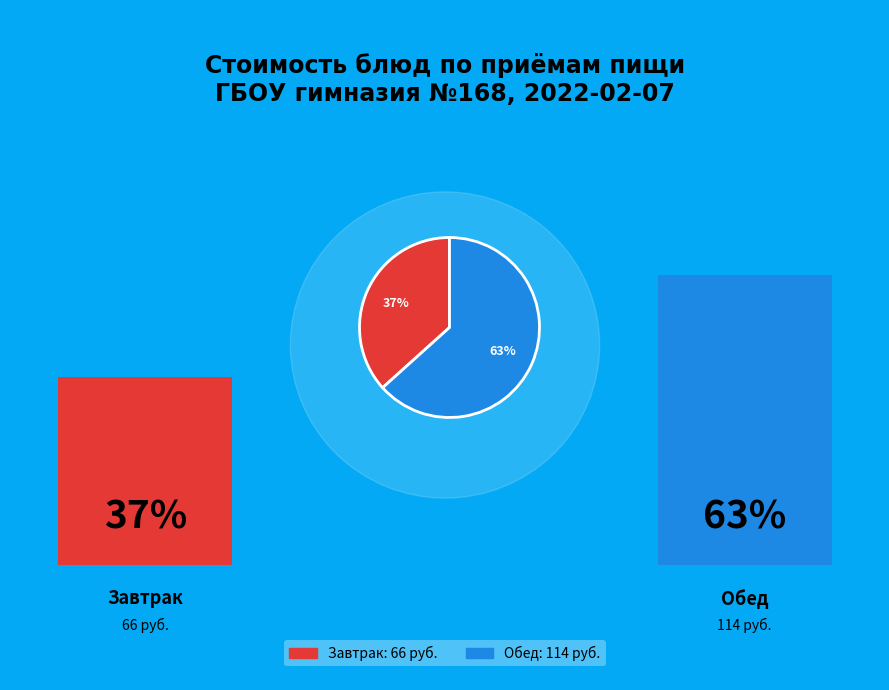

Does any single category account for the majority?

Yes